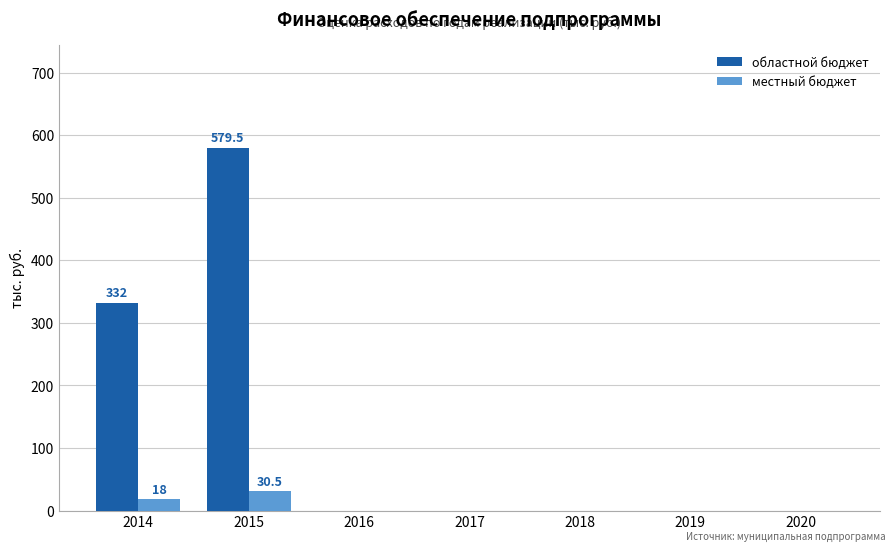

Does the chart contain stacked bars?

No